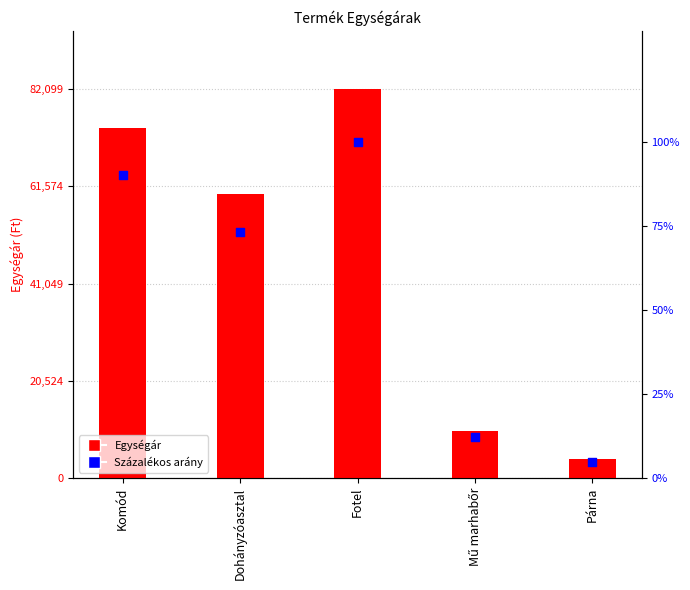

Which series has the widest spread of Y values?

Egységár